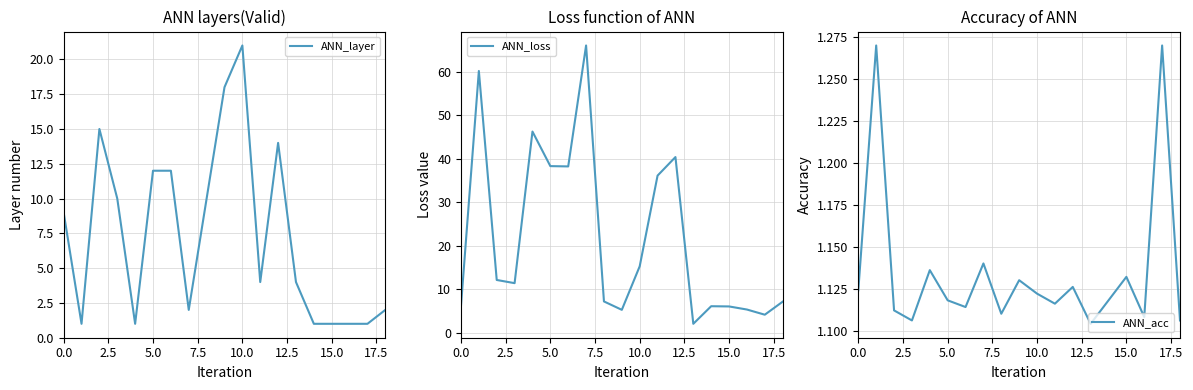

List the series in order of their peak value, lowest first.

ANN_acc, ANN_layer, ANN_loss